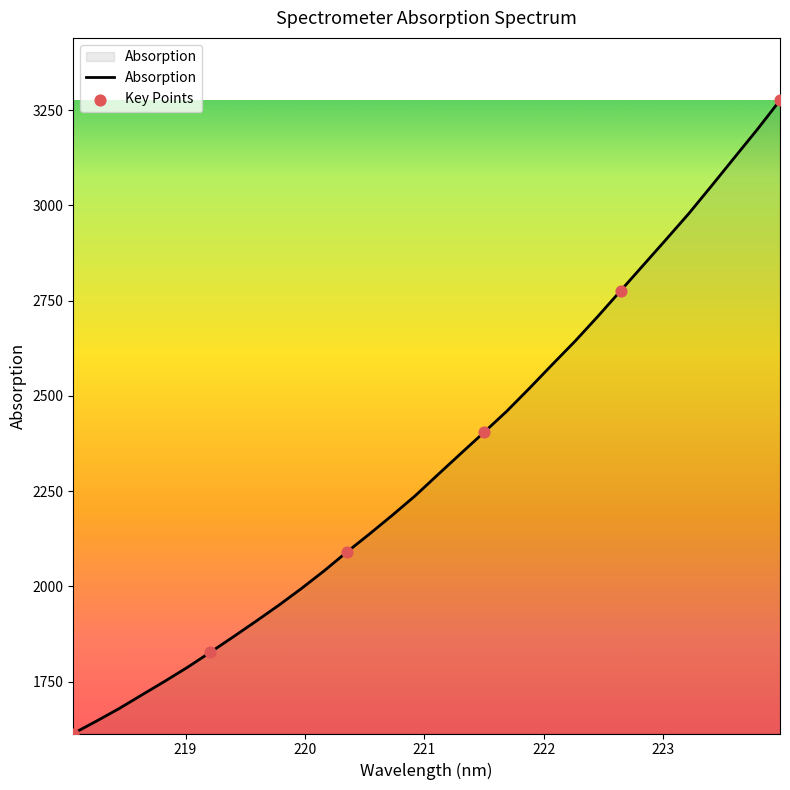

What is the difference between the maximum and minimum values?

1661.4